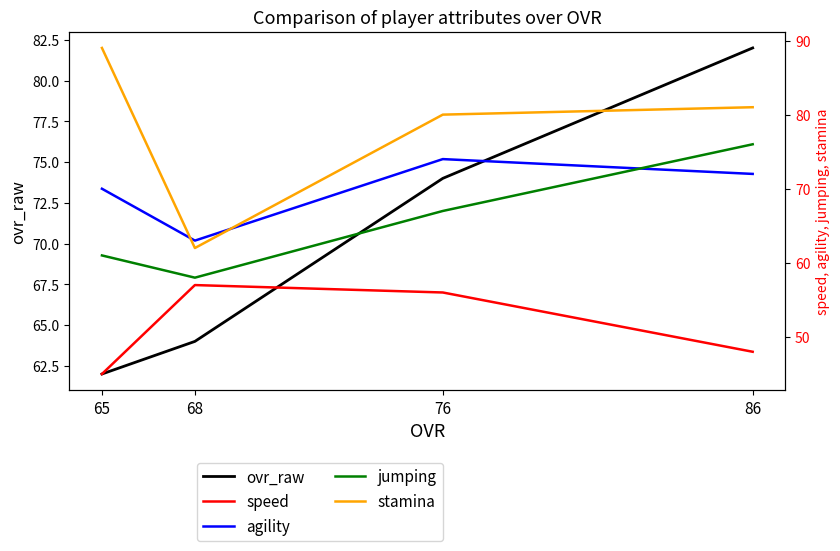

Does the chart have visible grid lines?

No